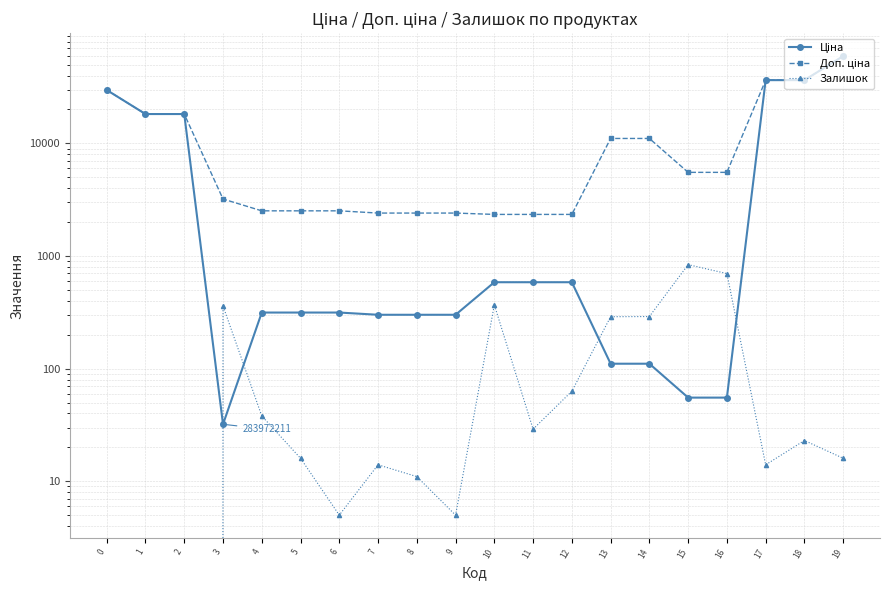

What is the difference between the Доп. ціна values at 1 and 7?

15806.8